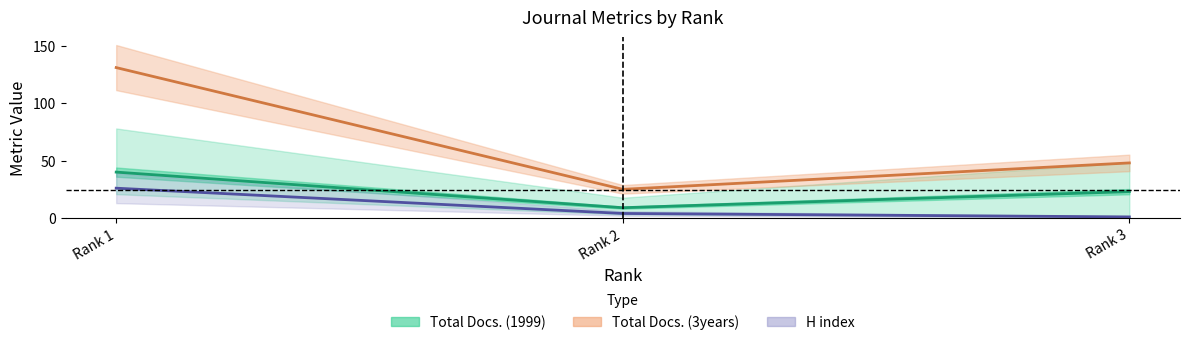

What is the value of the Total Docs. (1999) line point at the 3rd from the left?

23